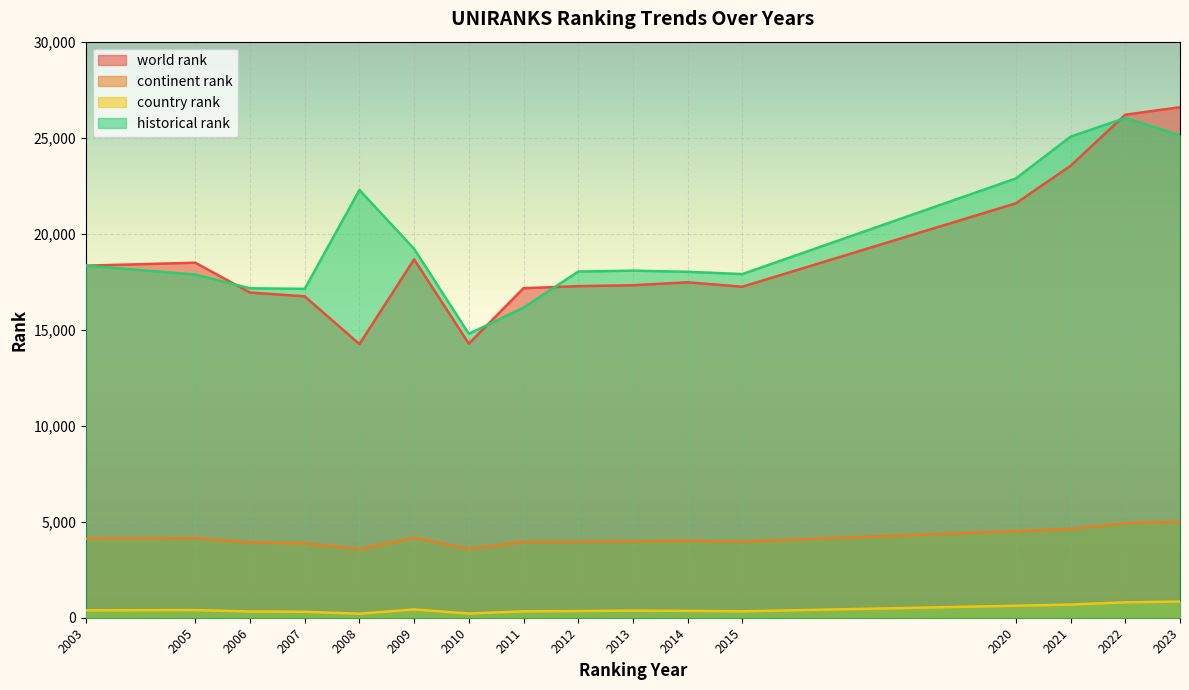

Is the value of world rank at 2023 greater than the value of continent rank at 2007?

Yes